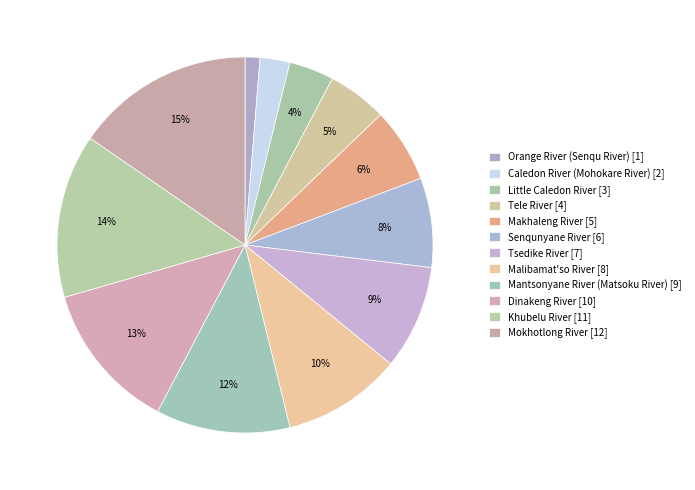

Does Khubelu River represent more than half of the total?

No